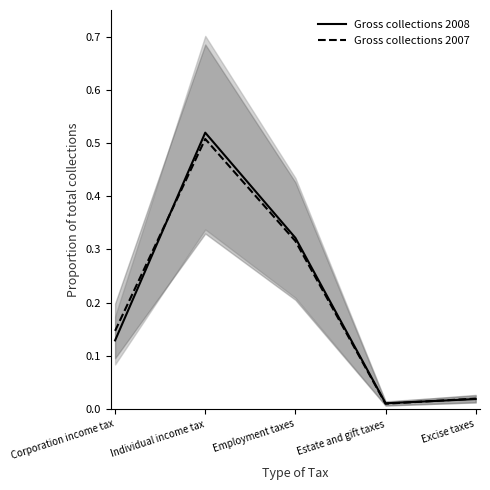

How many interior local valleys does the Gross collections 2008 series have?

1